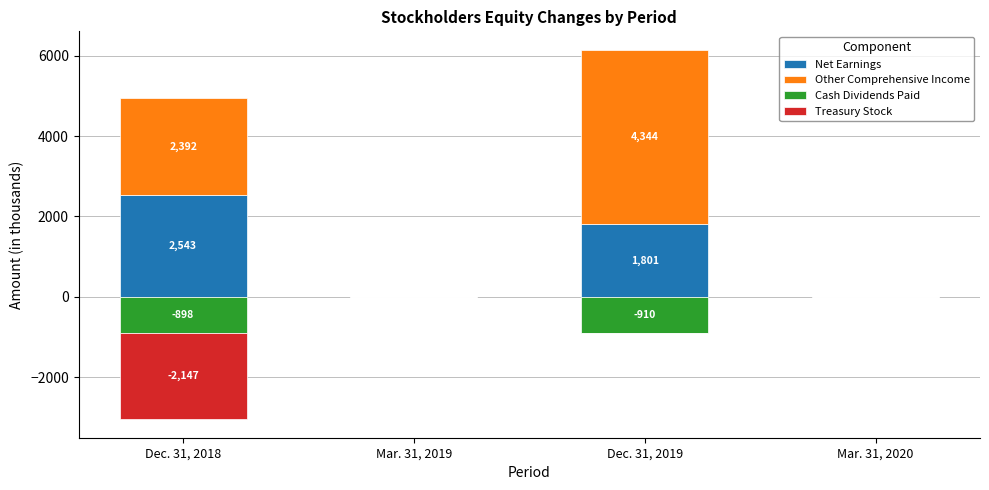

What is the difference between the Treasury Stock values at Dec. 31, 2018 and Mar. 31, 2020?

2147